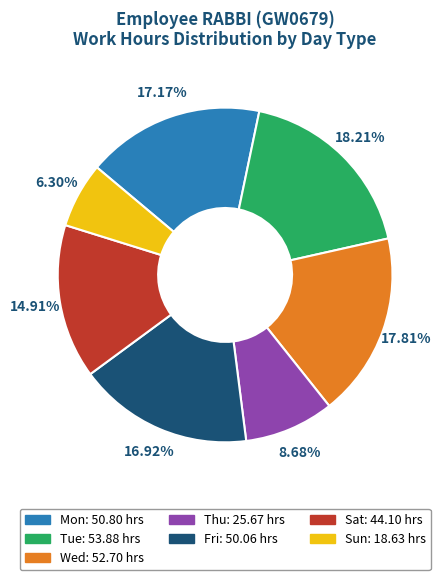

Is there any slice that represents more than half of the pie?

No